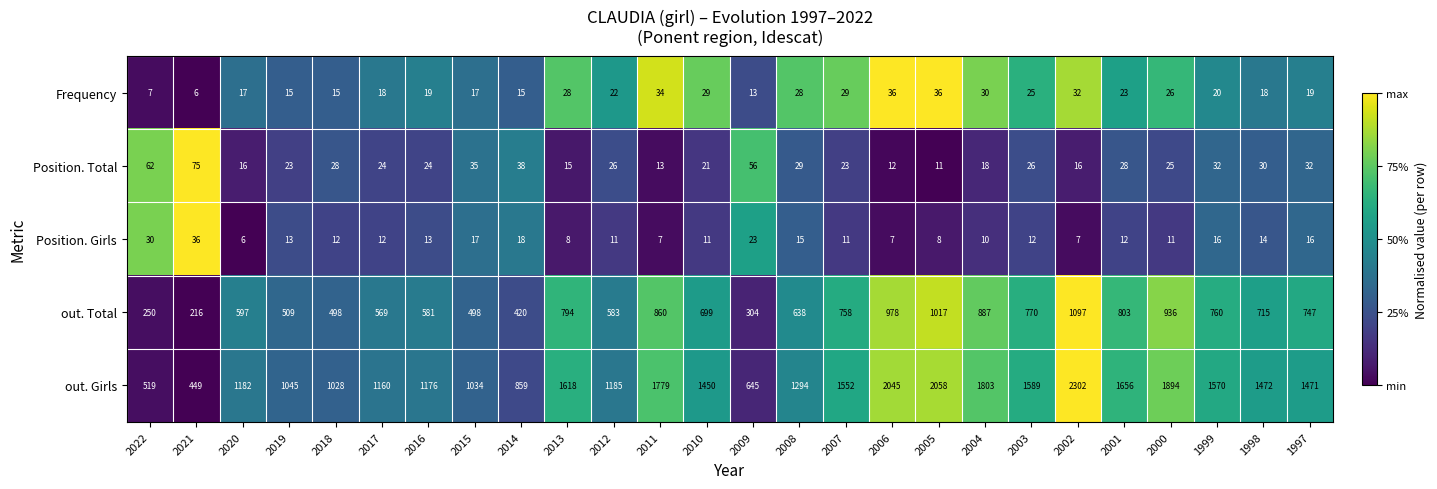

At which label is Position. Girls closest to 21?

2009